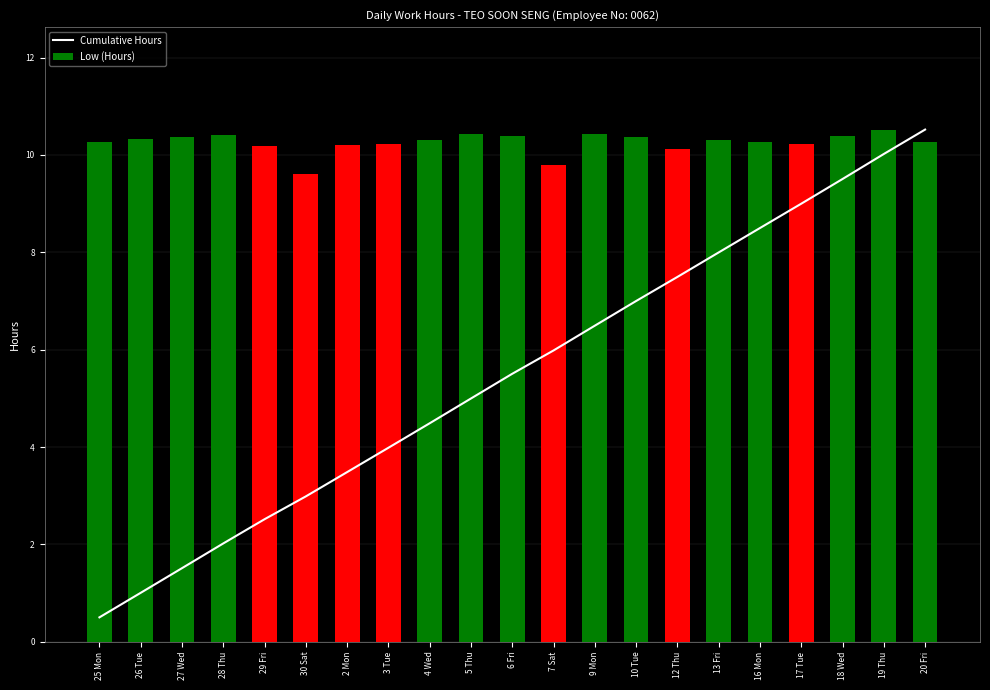

What is the total value across all series at 18 Wed?

19.9